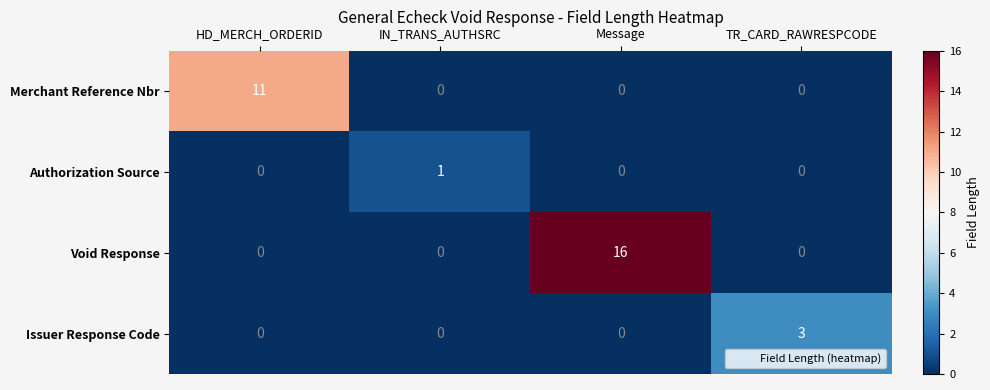

Reading left to right, what are all the values shown in this chart?

Merchant Reference Nbr: HD_MERCH_ORDERID=11	IN_TRANS_AUTHSRC=0	Message=0	TR_CARD_RAWRESPCODE=0
Authorization Source: HD_MERCH_ORDERID=0	IN_TRANS_AUTHSRC=1	Message=0	TR_CARD_RAWRESPCODE=0
Void Response: HD_MERCH_ORDERID=0	IN_TRANS_AUTHSRC=0	Message=16	TR_CARD_RAWRESPCODE=0
Issuer Response Code: HD_MERCH_ORDERID=0	IN_TRANS_AUTHSRC=0	Message=0	TR_CARD_RAWRESPCODE=3